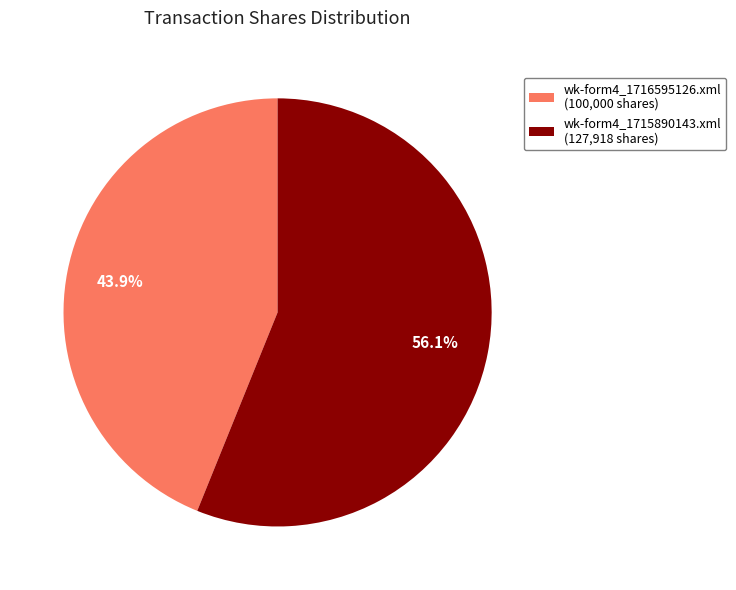

Which category has the smallest portion of the pie?

wk-form4_1716595126.xml